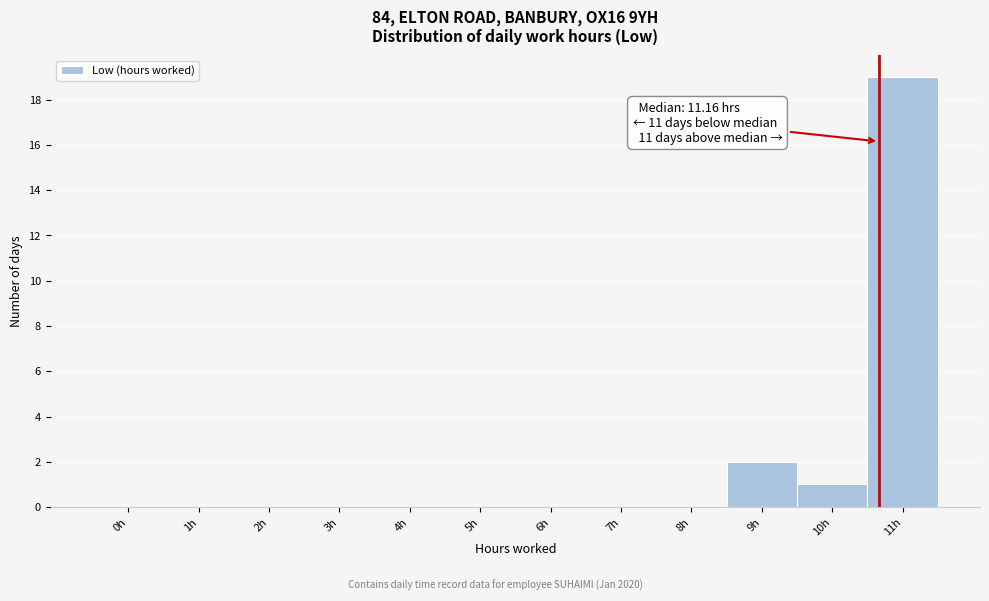

Reading left to right, transcribe all the data shown in this chart.

0h=0	1h=0	2h=0	3h=0	4h=0	5h=0	6h=0	7h=0	8h=0	9h=2	10h=1	11h=19